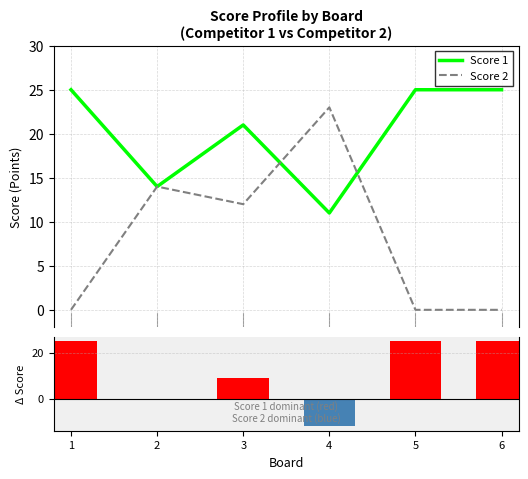

How many series are shown in this chart?

3